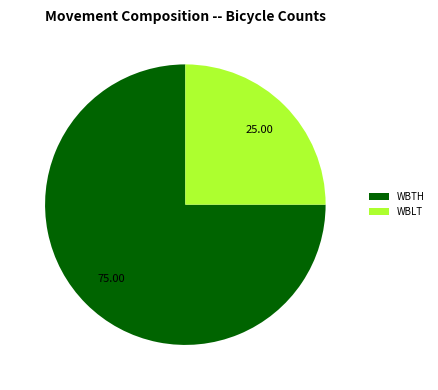

Count the number of slices in the pie.

2